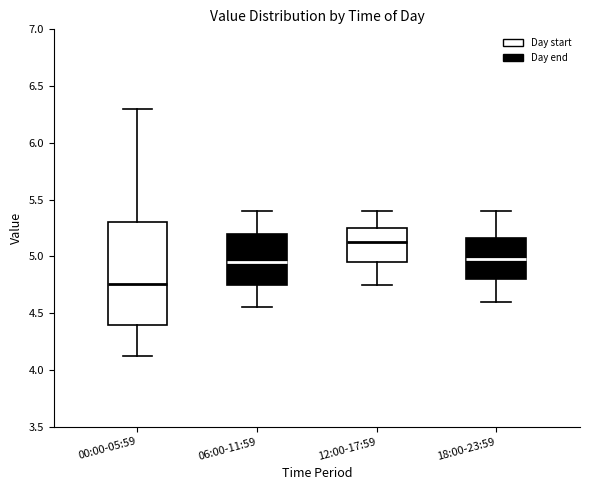

Where is the upper edge of the box for 18:00-23:59 on the y-axis? The values are not printed on the chart, so give them approximately, as read against the axis.

5.15